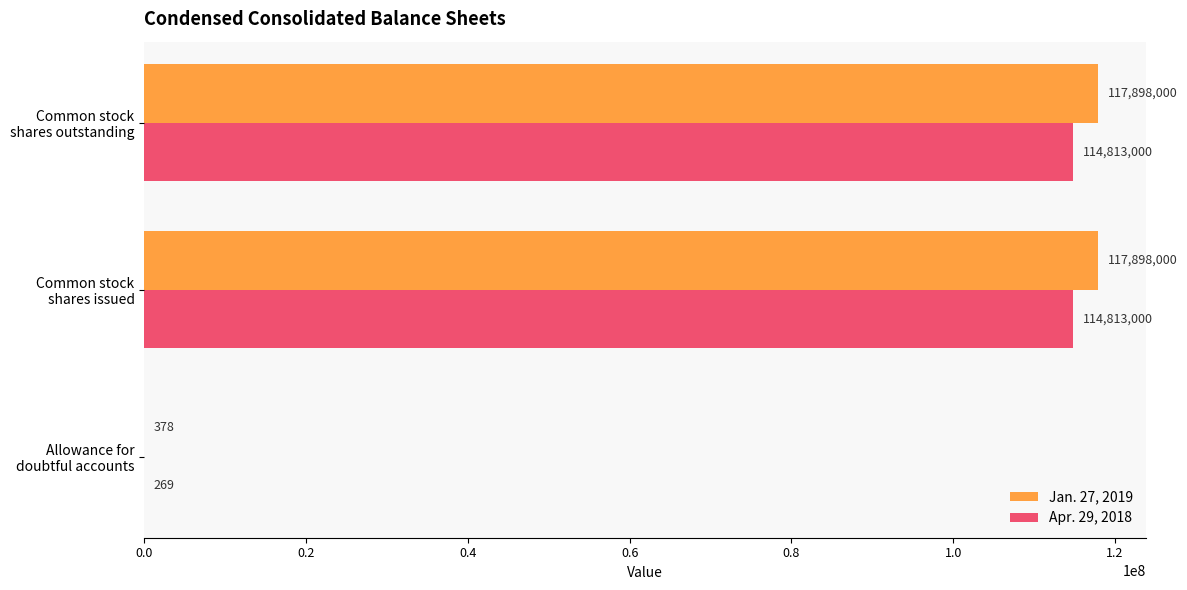

Which series has the largest total across all categories?

Jan. 27, 2019